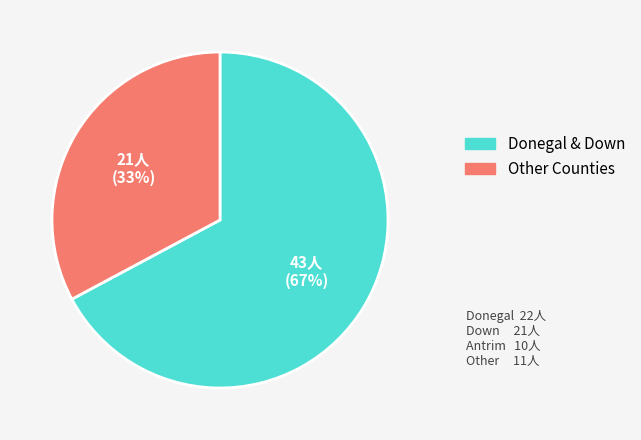

Is there any slice that represents more than half of the pie?

Yes